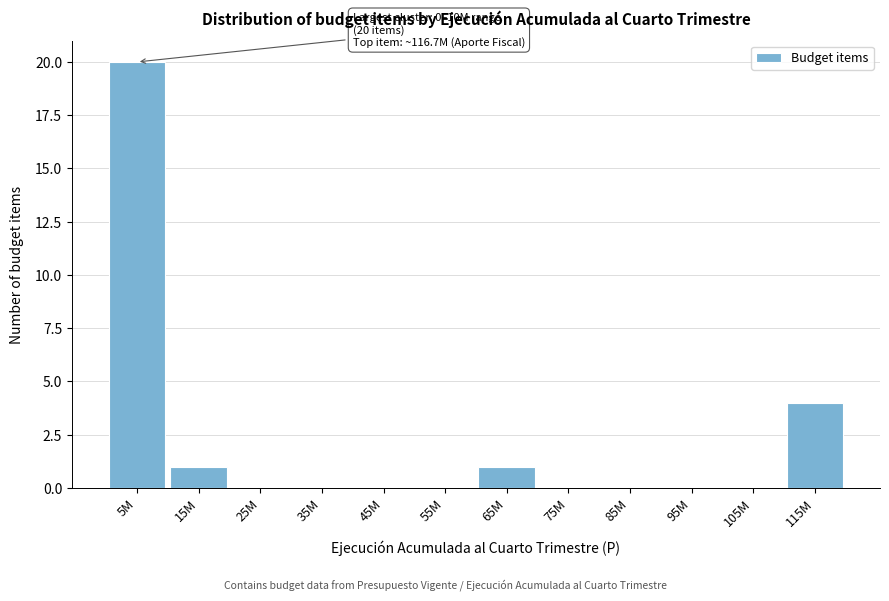

Reading right to left, extract all data points from this chart.

115M=4	105M=0	95M=0	85M=0	75M=0	65M=1	55M=0	45M=0	35M=0	25M=0	15M=1	5M=20